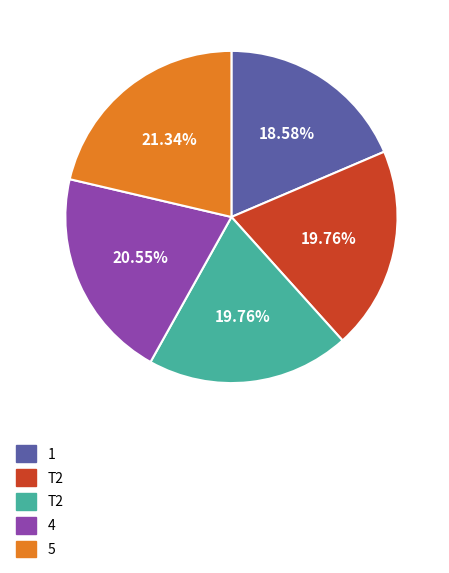

How many slices are in this pie chart?

5